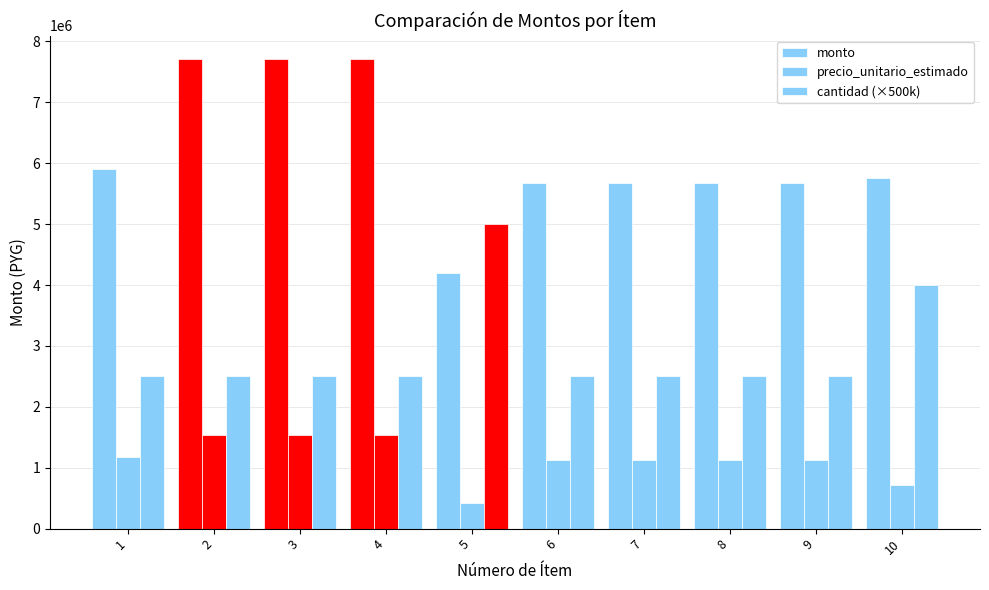

How many groups of bars are there?

10